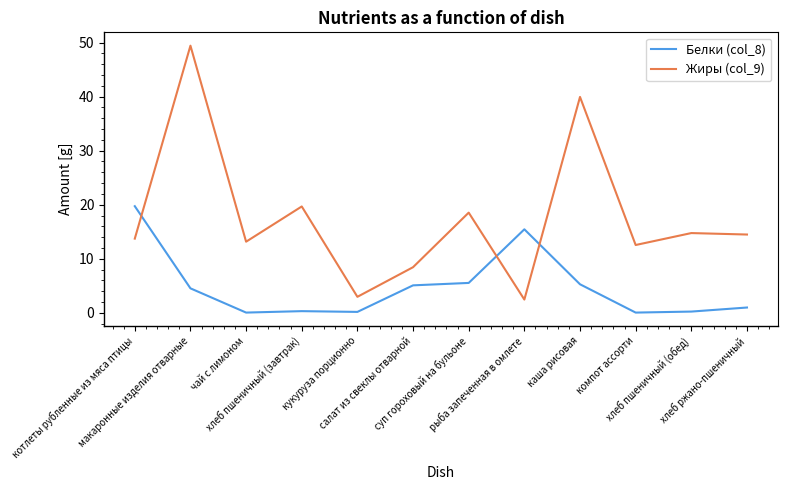

What is the minimum value shown in the chart?

0.1